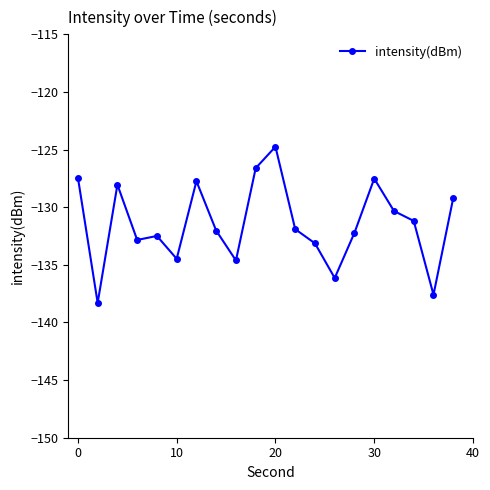

What is the difference between the maximum and minimum values?

13.6